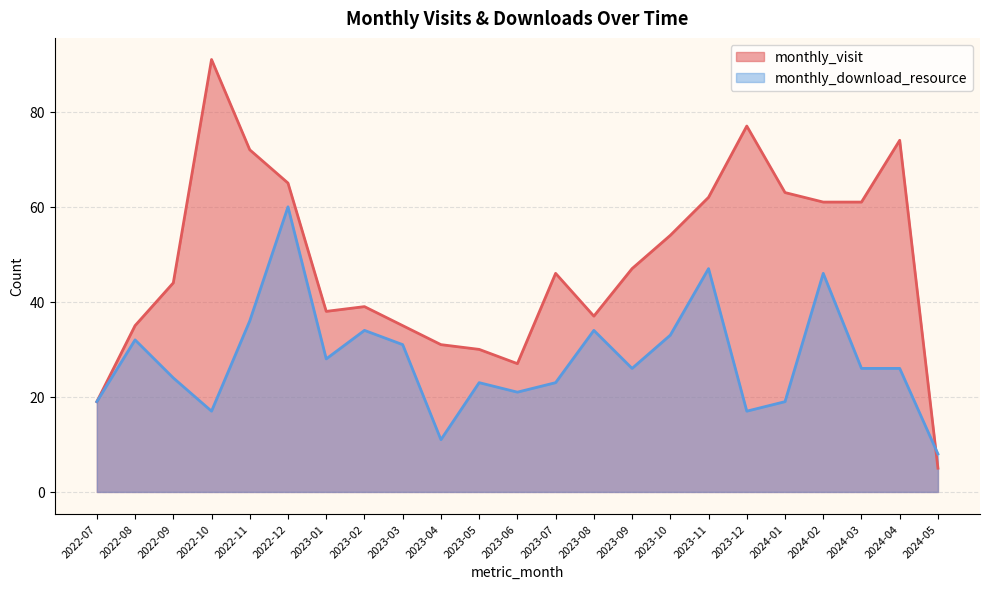

What is the total value across all series at 2023-12?

94